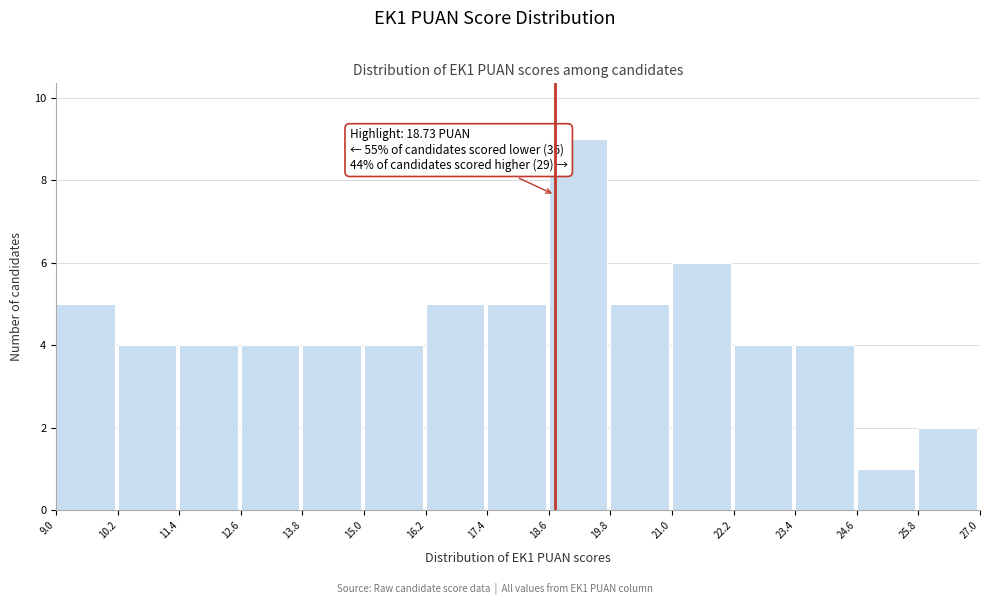

Over which range of the x-axis is the bar tallest?

18.6 to 19.8